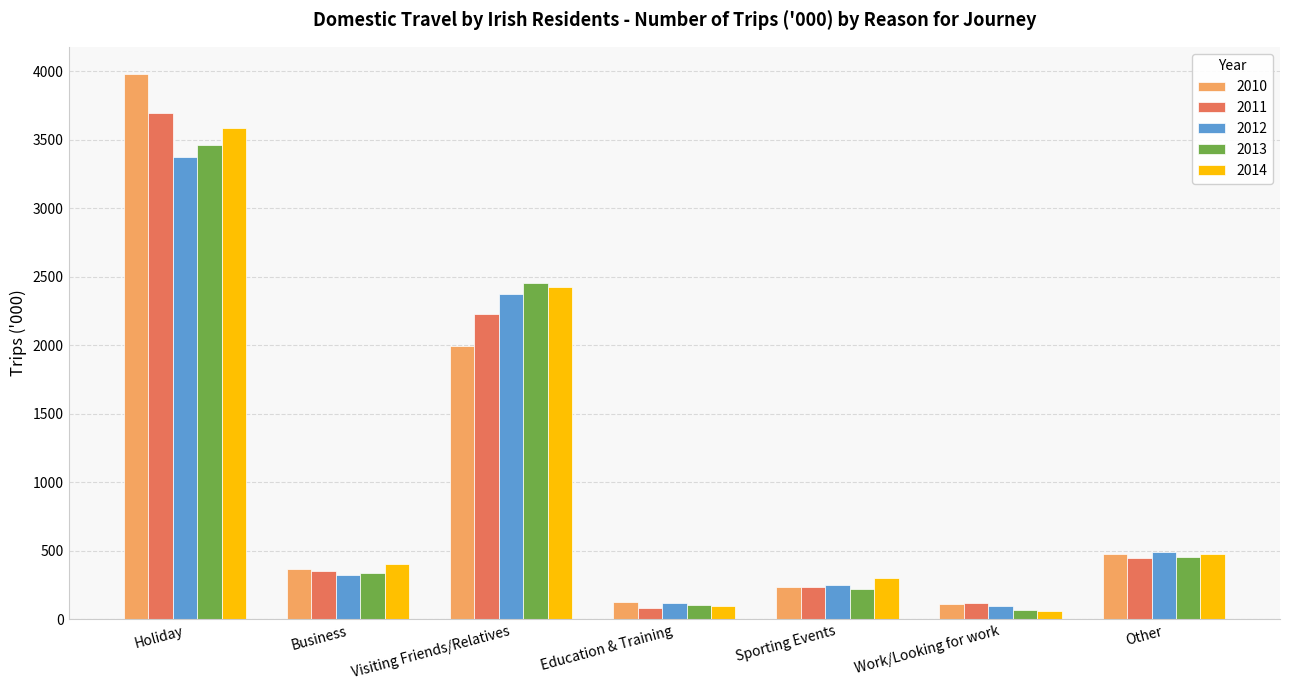

Where is 2010 nearest to the value 2045?

Visiting Friends/Relatives